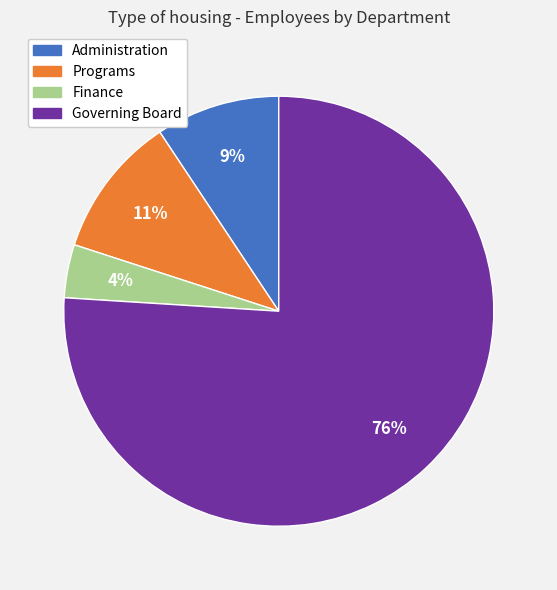

Which category has the smallest portion of the pie?

Finance